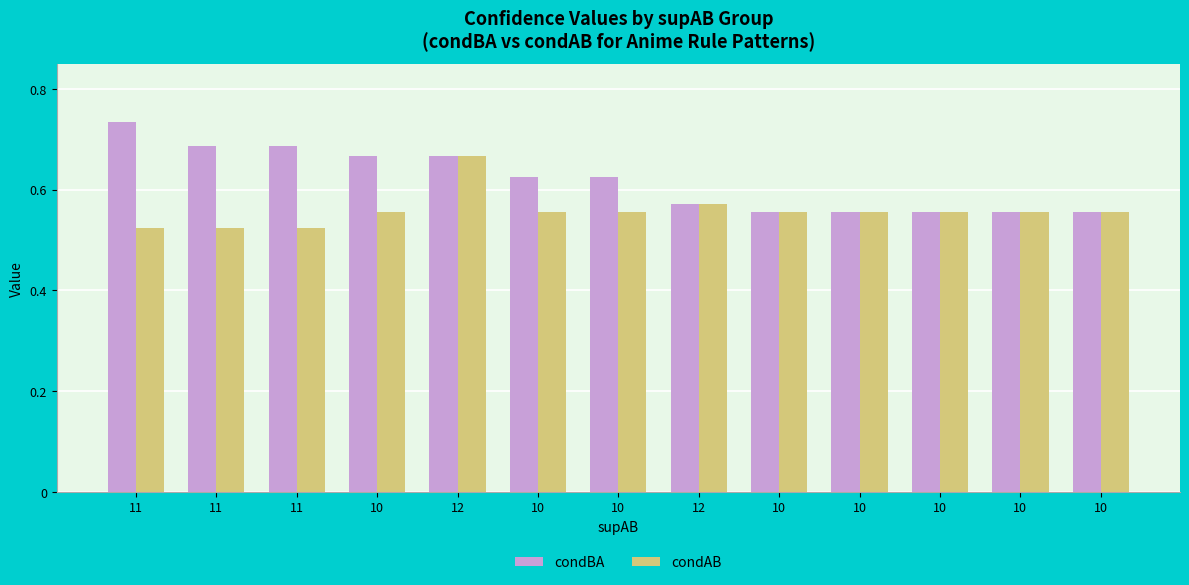

How many bars are there in each group?

2